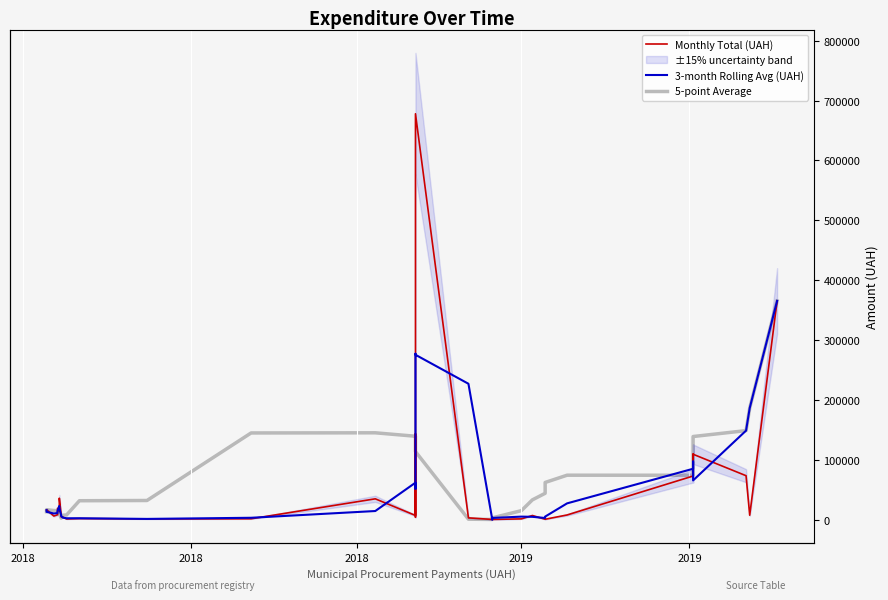

What is the difference between the second highest and minimum values in the 3-month Rolling Avg (UAH) series?

276818.3